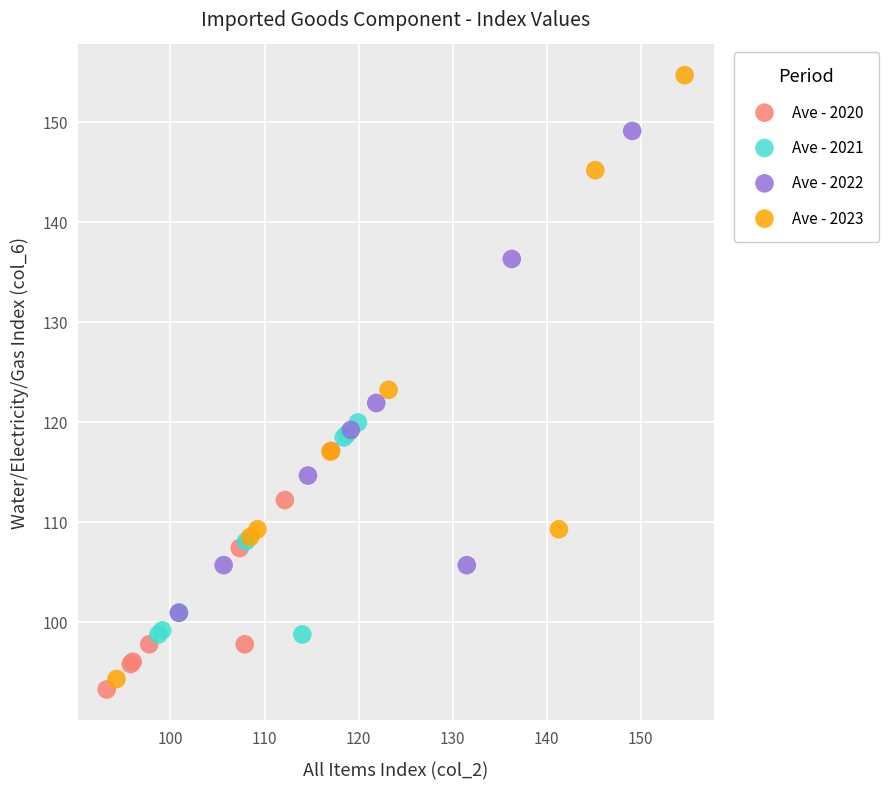

Which series contains the lowest Y value?

Ave - 2020